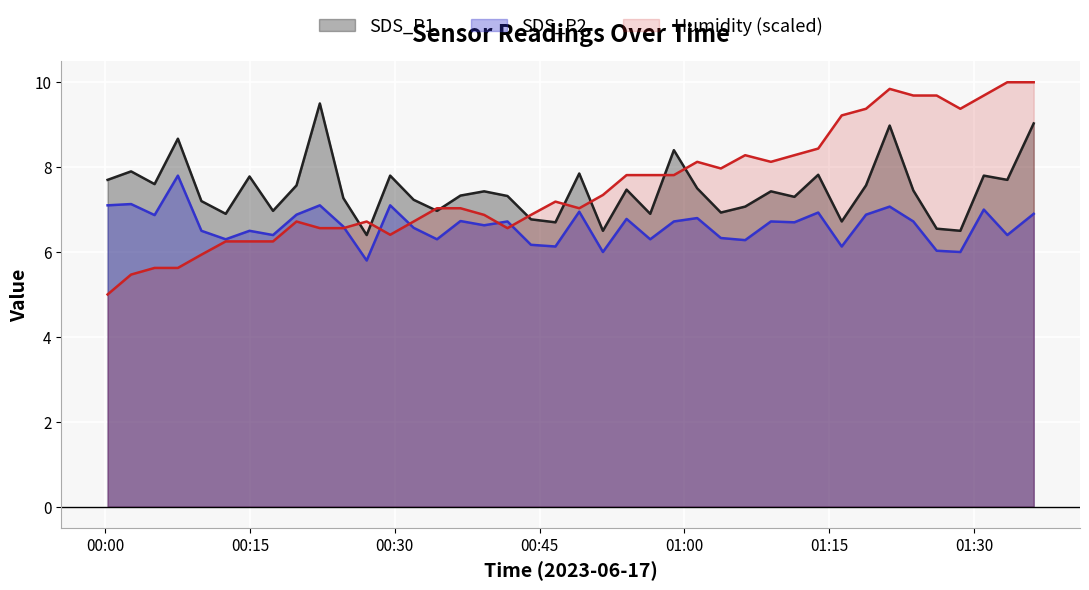

True or false: SDS_P1 and SDS_P2 intersect in this chart.

False